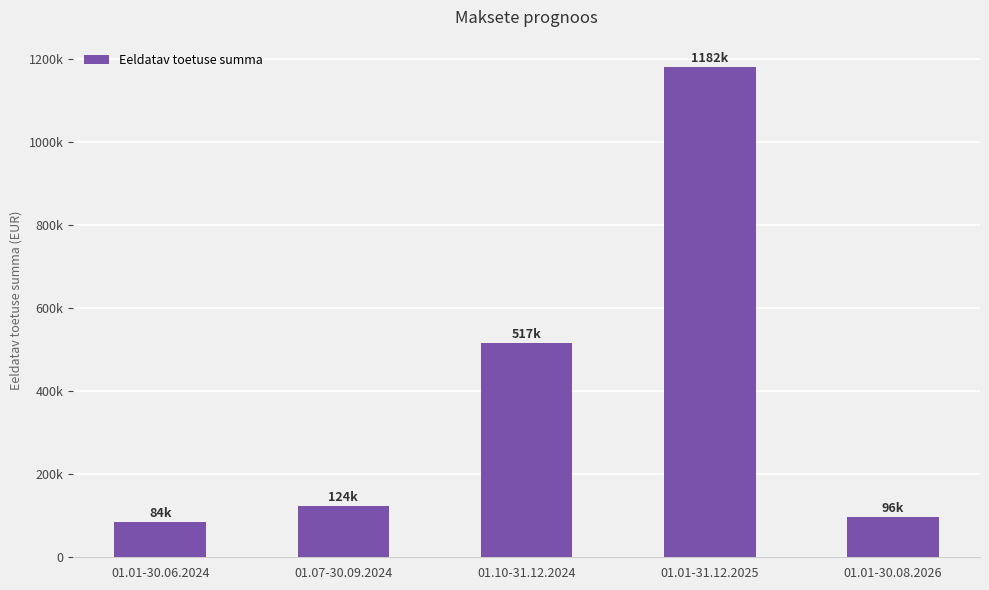

Reading left to right, list all the values displayed in this chart.

01.01-30.06.2024=84399.0	01.07-30.09.2024=123930.0	01.10-31.12.2024=517149.5	01.01-31.12.2025=1181662.8	01.01-30.08.2026=96148.0